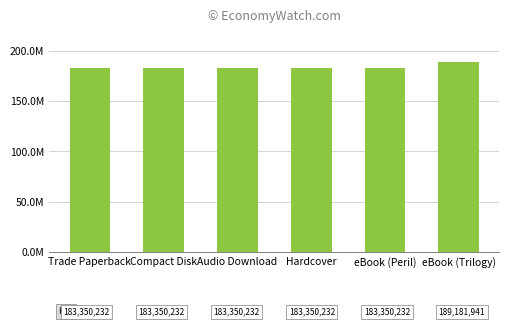

What is the greatest value displayed?

189181941